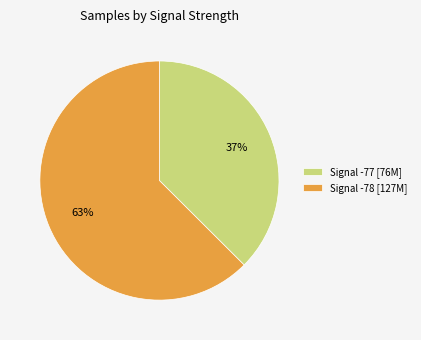

Is it true that Signal -77 [76M] is 51% of the pie?

False